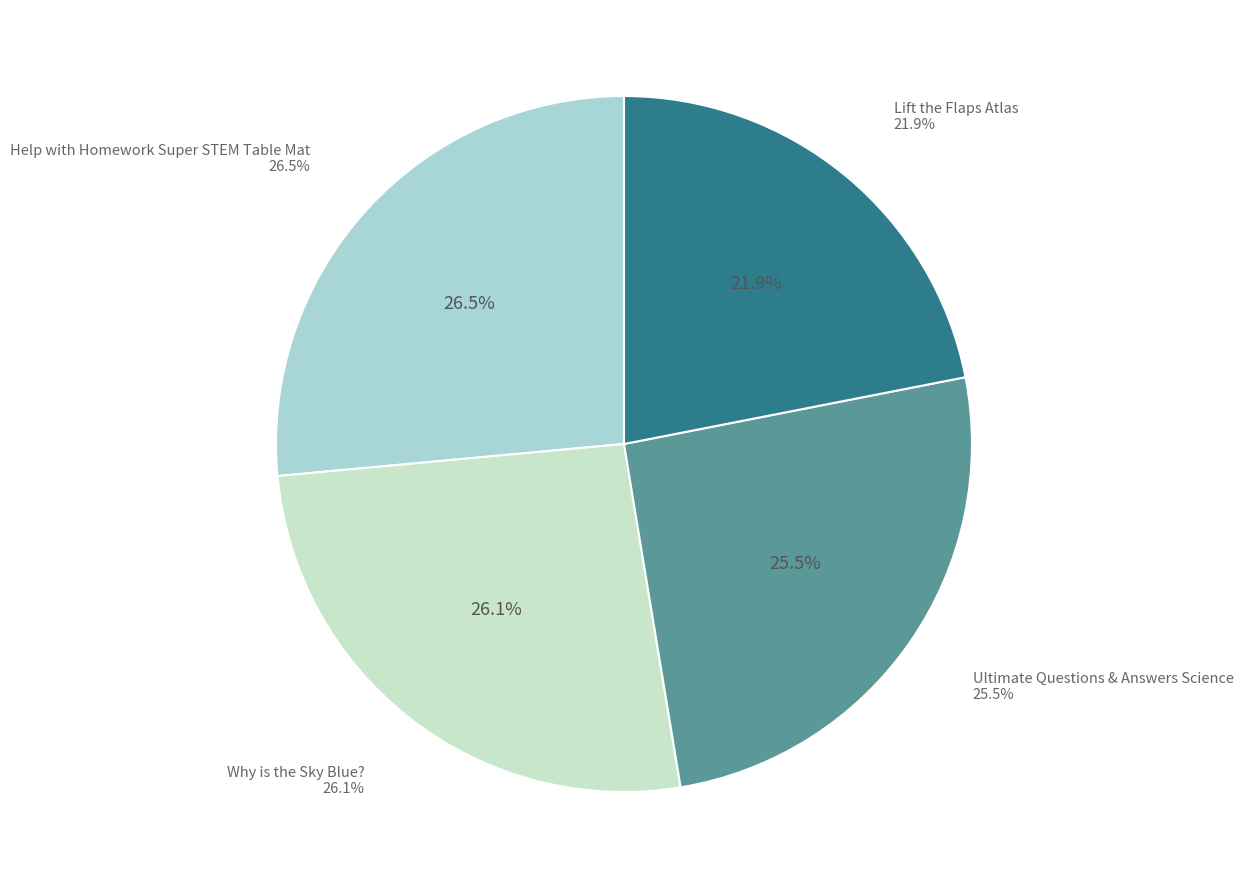

What is the total percentage of Ultimate Questions & Answers Science and Lift the Flaps Atlas?

47.4%